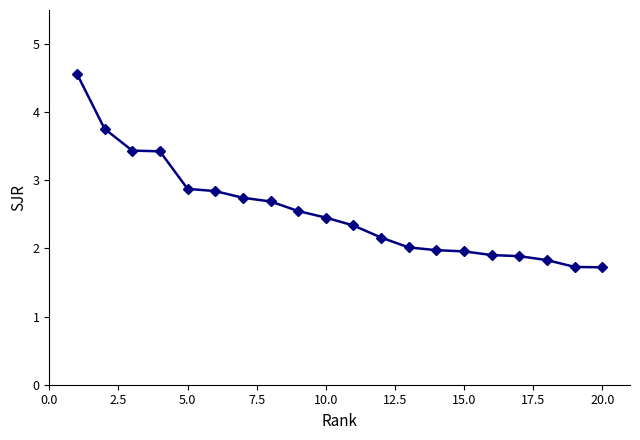

What is the maximum value shown in the chart?

4.6